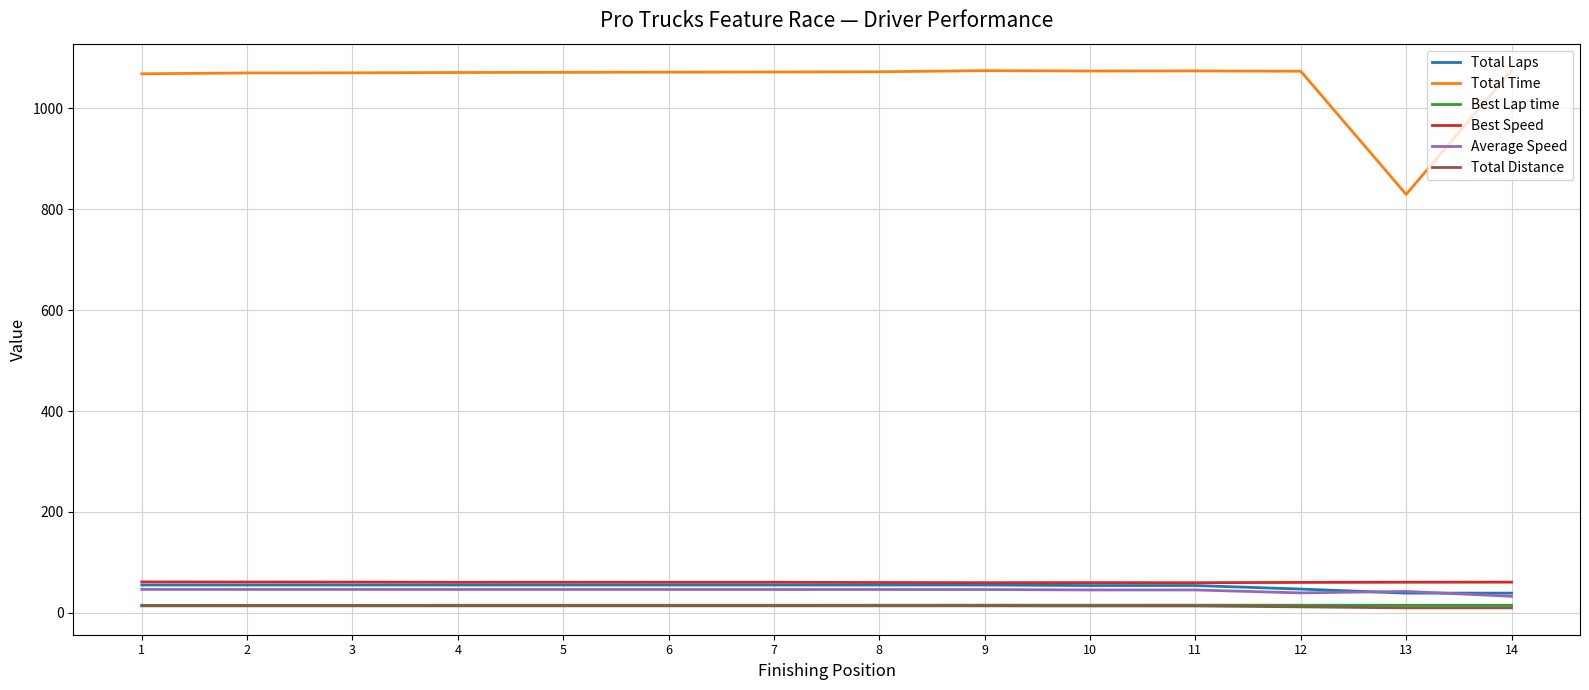

Which series has the largest total across all categories?

Total Time